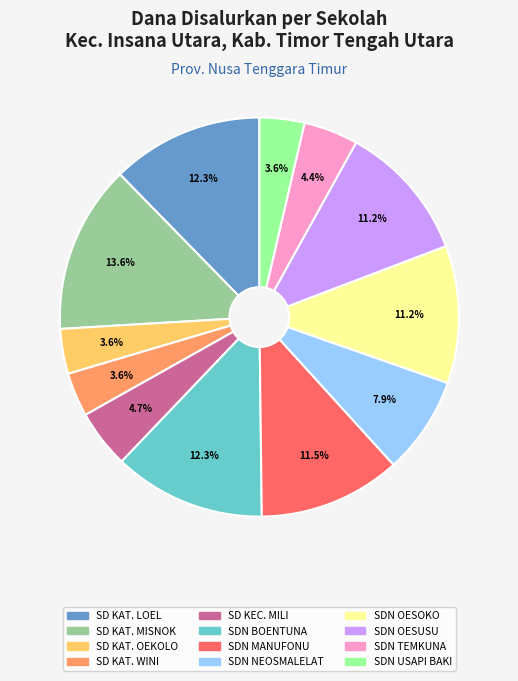

Is there a majority slice in this chart?

No